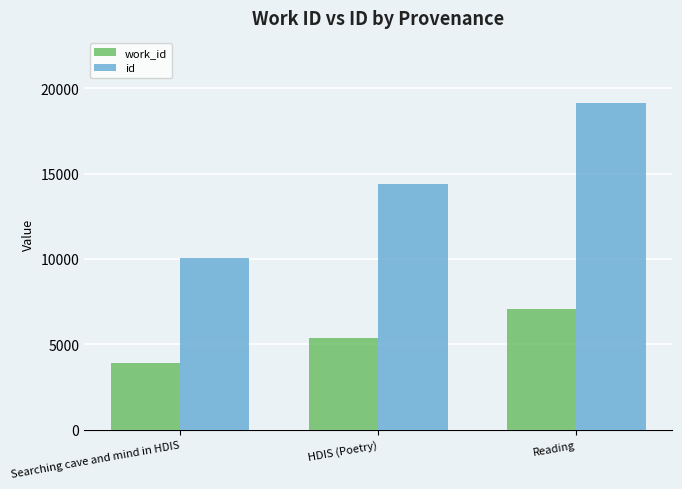

How many bars are there in total?

6